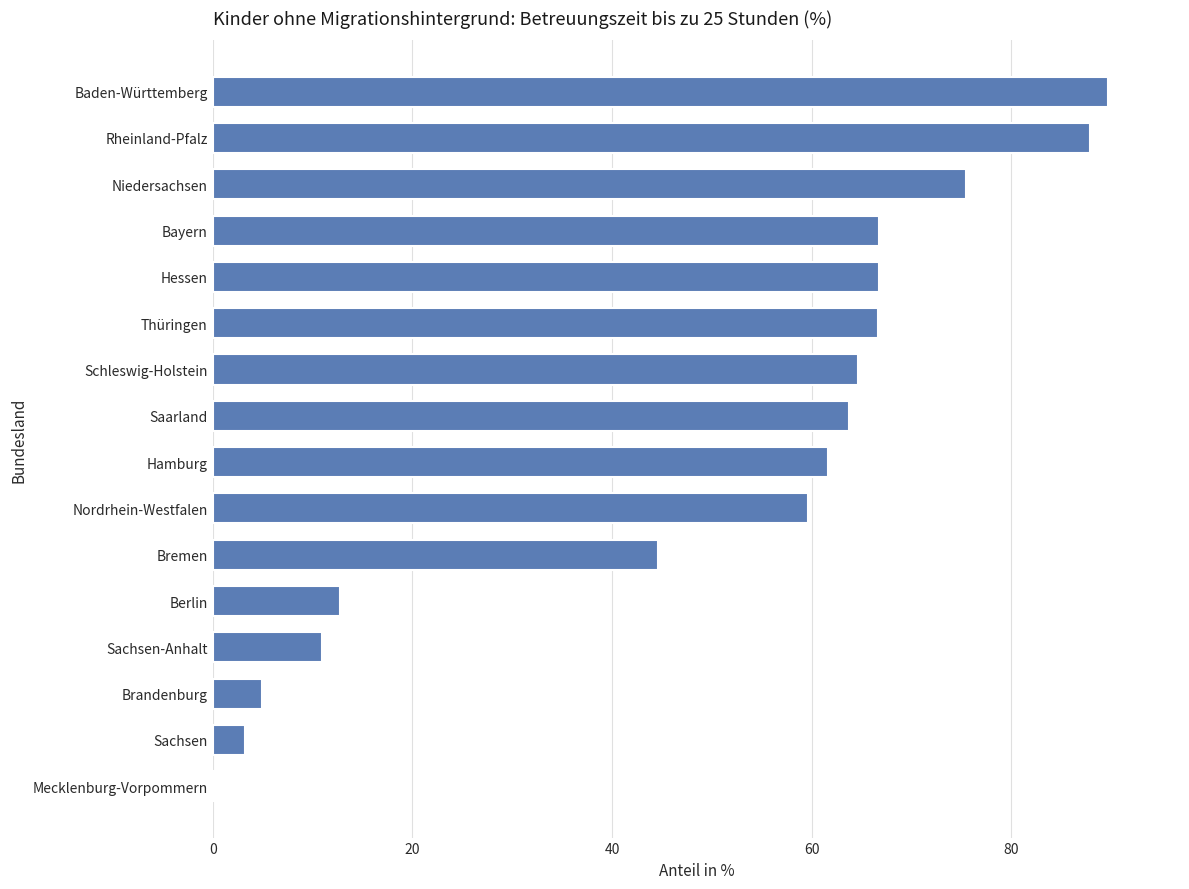

Read the value at Brandenburg.

5.0